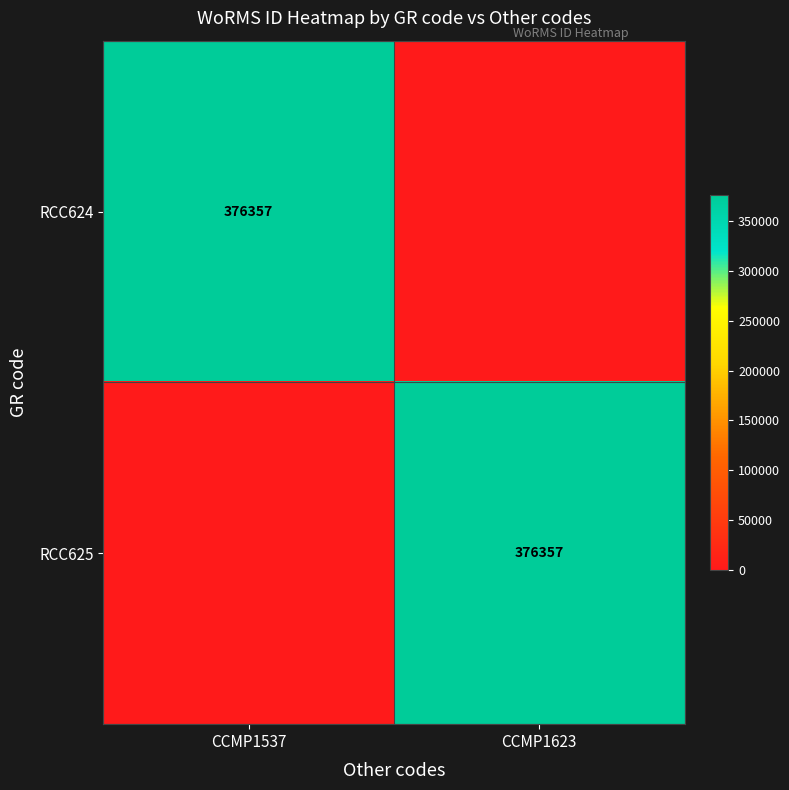

True or false: RCC625 has a value of -228325 at CCMP1537.

False